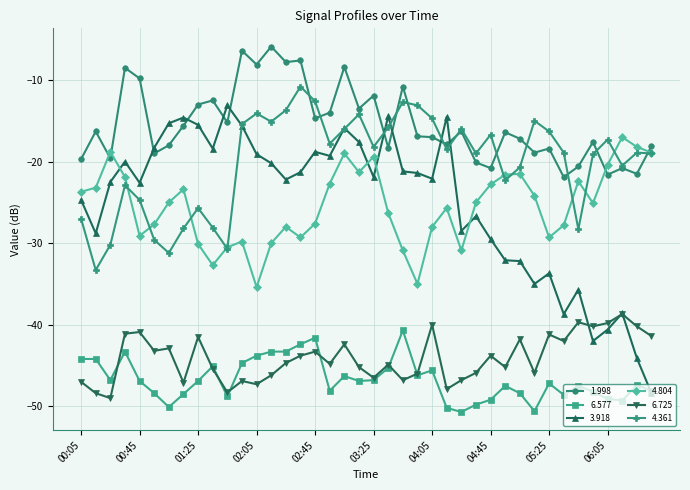

Does the chart display data point markers on the line(s)?

Yes